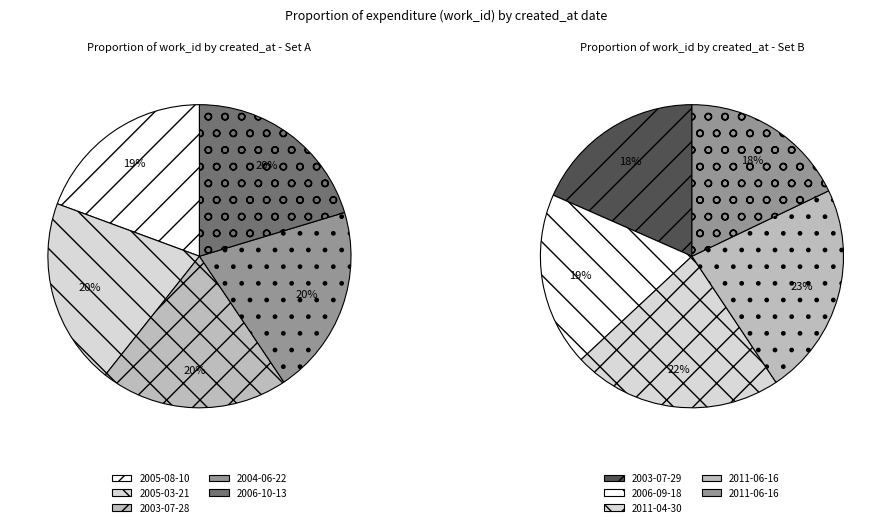

Combined, do 2005-03-21 and 2004-06-22 account for over 50%?

No